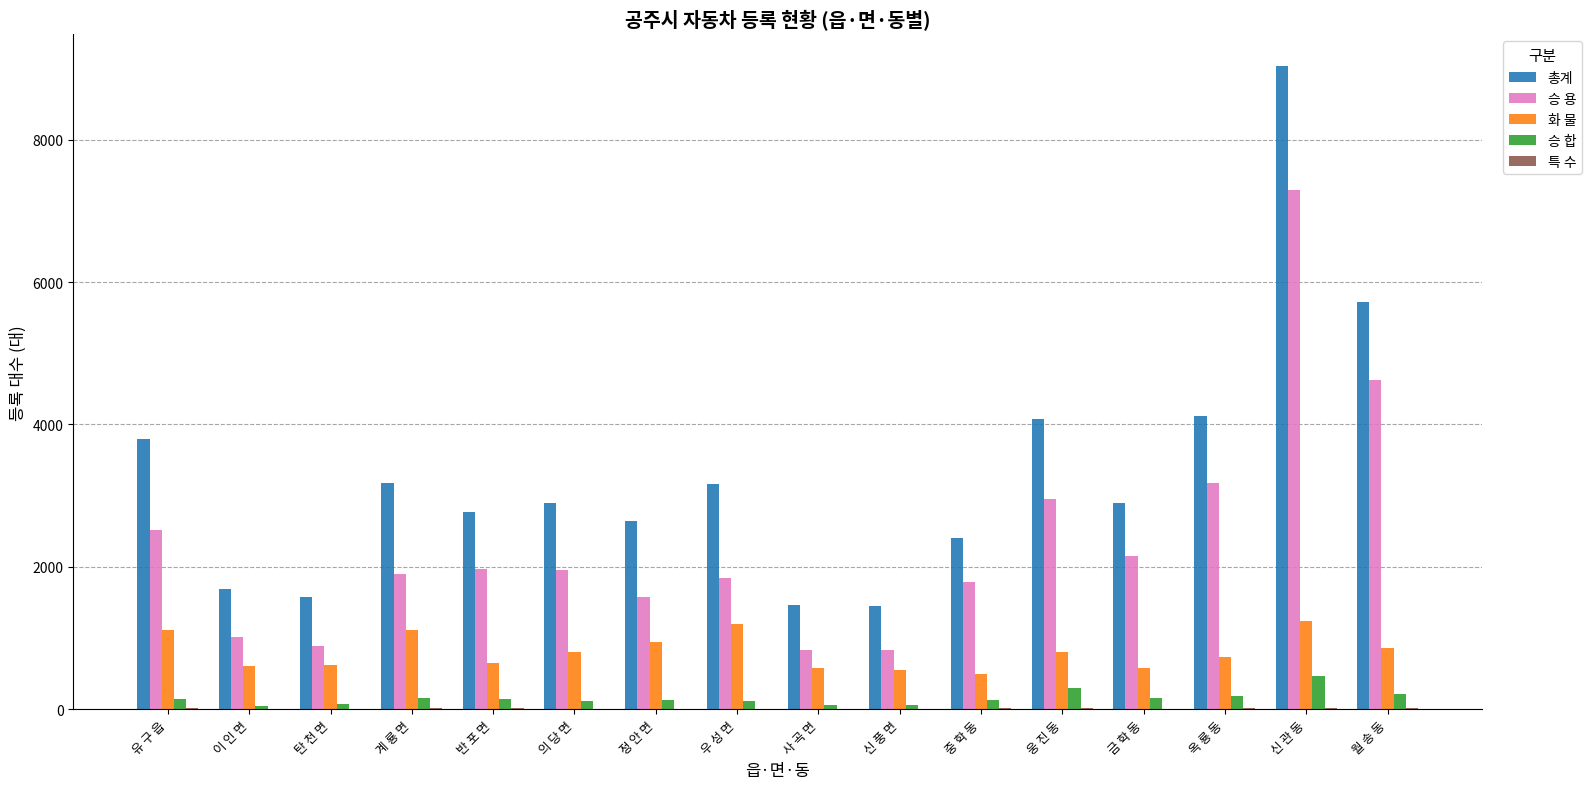

What is the maximum value shown in the chart?

9029